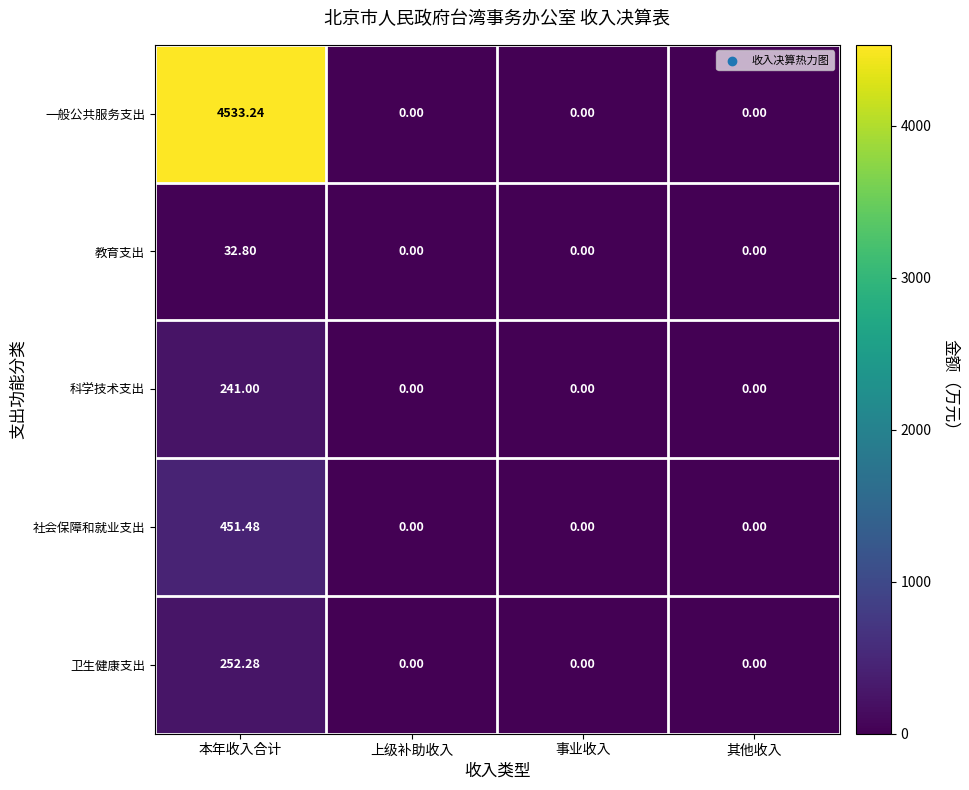

Which category has the highest value in the 社会保障和就业支出 series?

本年收入合计